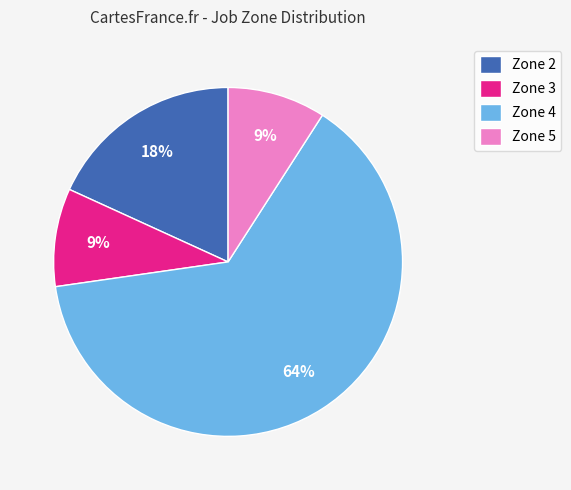

What percentage is the Zone 5 slice, to the nearest percent?

9%